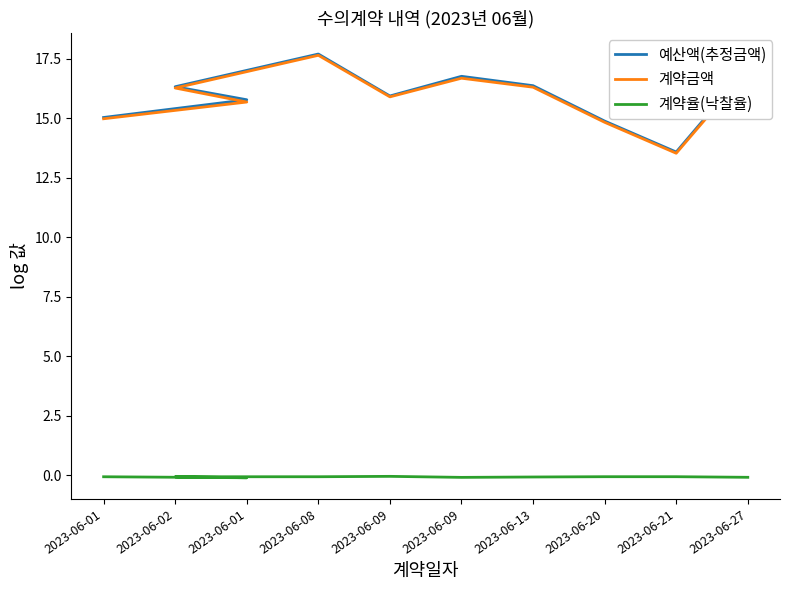

At which label does 예산액(추정금액) first exceed 16?

2023-06-02